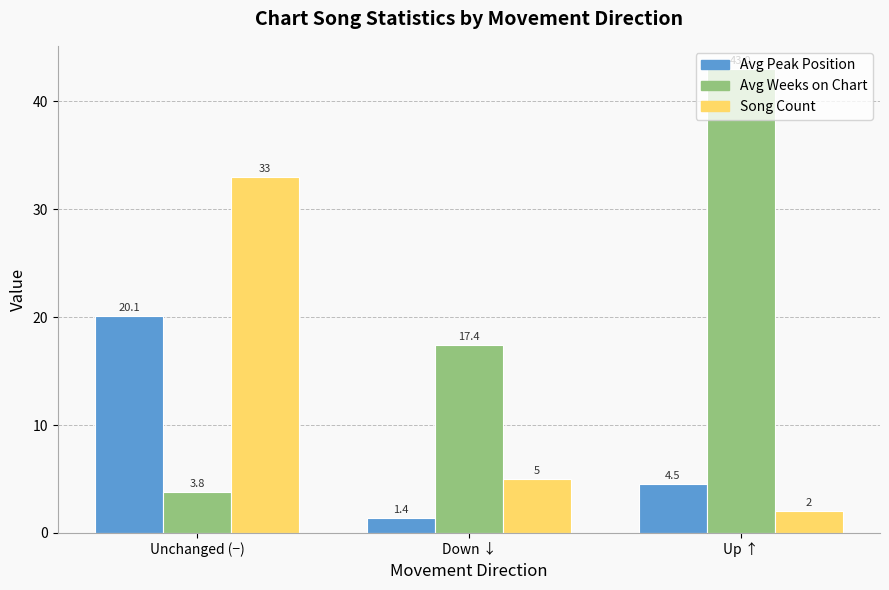

Where does the Avg Peak Position series first go above 4?

Unchanged (−)